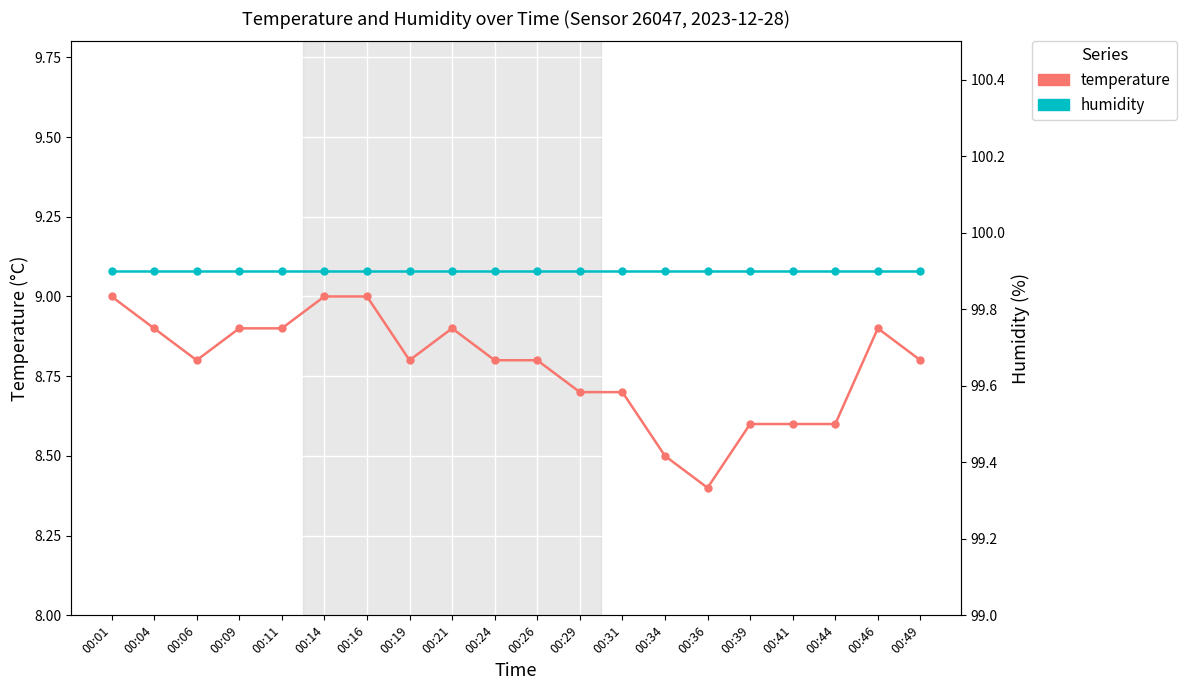

Reading left to right, transcribe all the data shown in this chart.

temperature: 00:01=9.0	00:04=8.9	00:06=8.8	00:09=8.9	00:11=8.9	00:14=9.0	00:16=9.0	00:19=8.8	00:21=8.9	00:24=8.8	00:26=8.8	00:29=8.7	00:31=8.7	00:34=8.5	00:36=8.4	00:39=8.6	00:41=8.6	00:44=8.6	00:46=8.9	00:49=8.8
humidity: 00:01=99.9	00:04=99.9	00:06=99.9	00:09=99.9	00:11=99.9	00:14=99.9	00:16=99.9	00:19=99.9	00:21=99.9	00:24=99.9	00:26=99.9	00:29=99.9	00:31=99.9	00:34=99.9	00:36=99.9	00:39=99.9	00:41=99.9	00:44=99.9	00:46=99.9	00:49=99.9